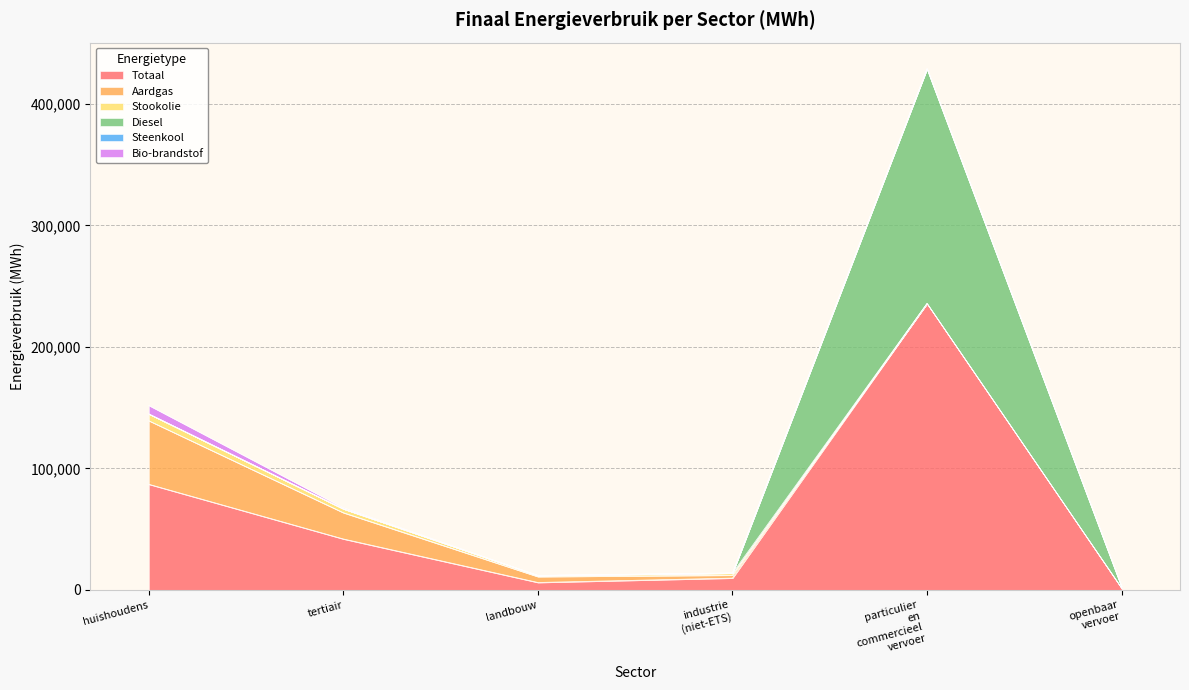

How many lines are shown in the chart?

6